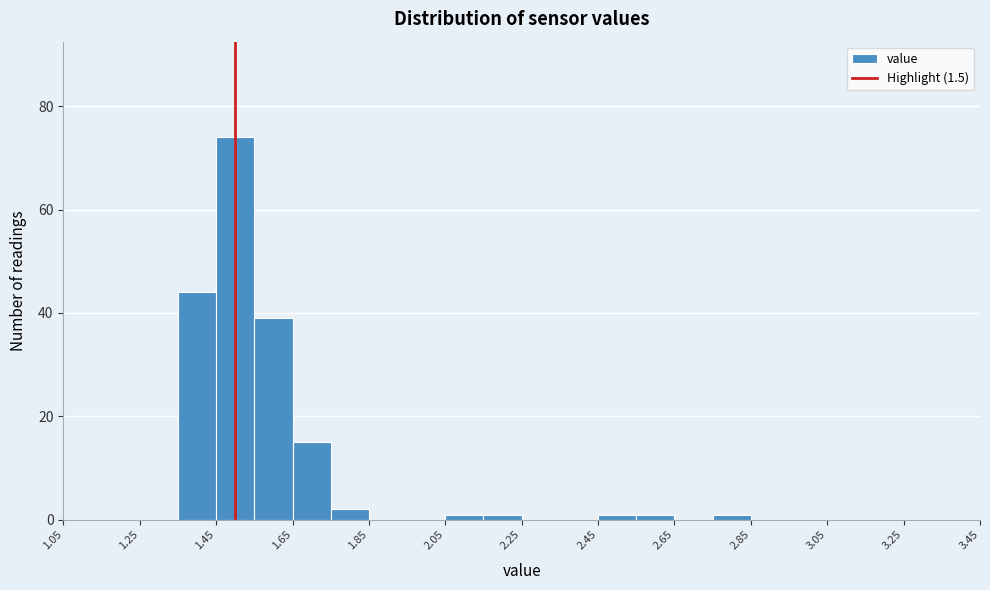

How tall is the bar that spans 1.35 to 1.45 on the x-axis? Neither the bar edges nor the heights are printed on the chart, so give them approximately, as read against the axes.

44